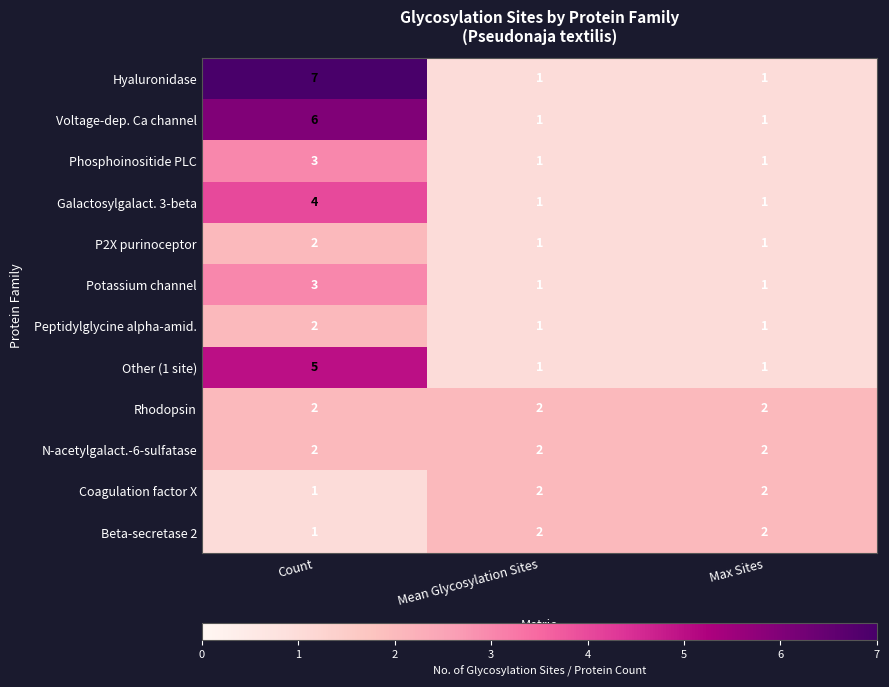

Is it true that Beta-secretase 2 equals 3 at Mean Glycosylation Sites?

False